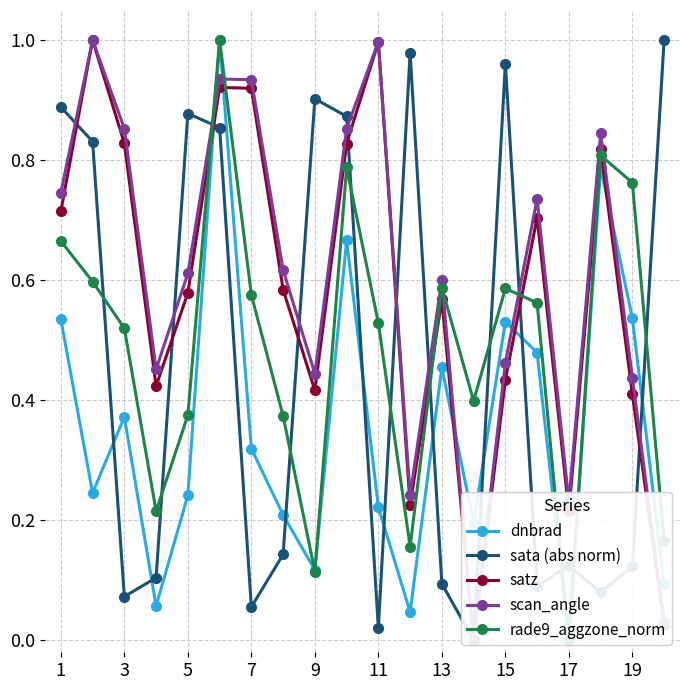

The scan_angle series shows 0.2 at 19. True or false?

False